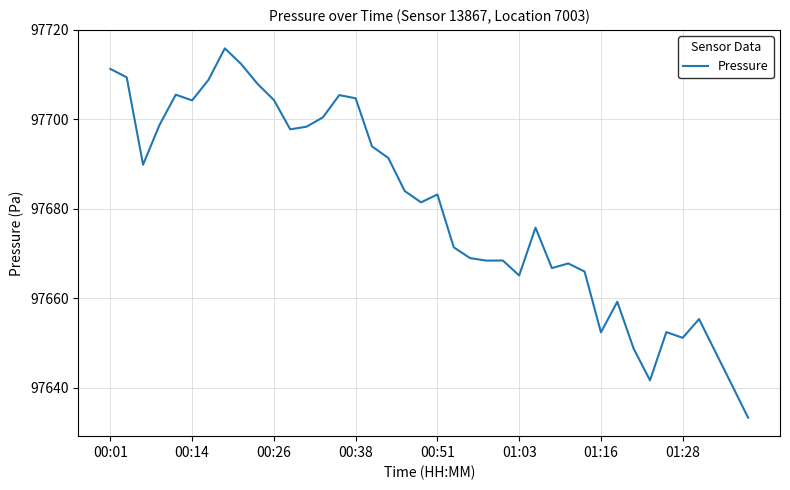

What is the difference between the maximum and minimum values?

82.5